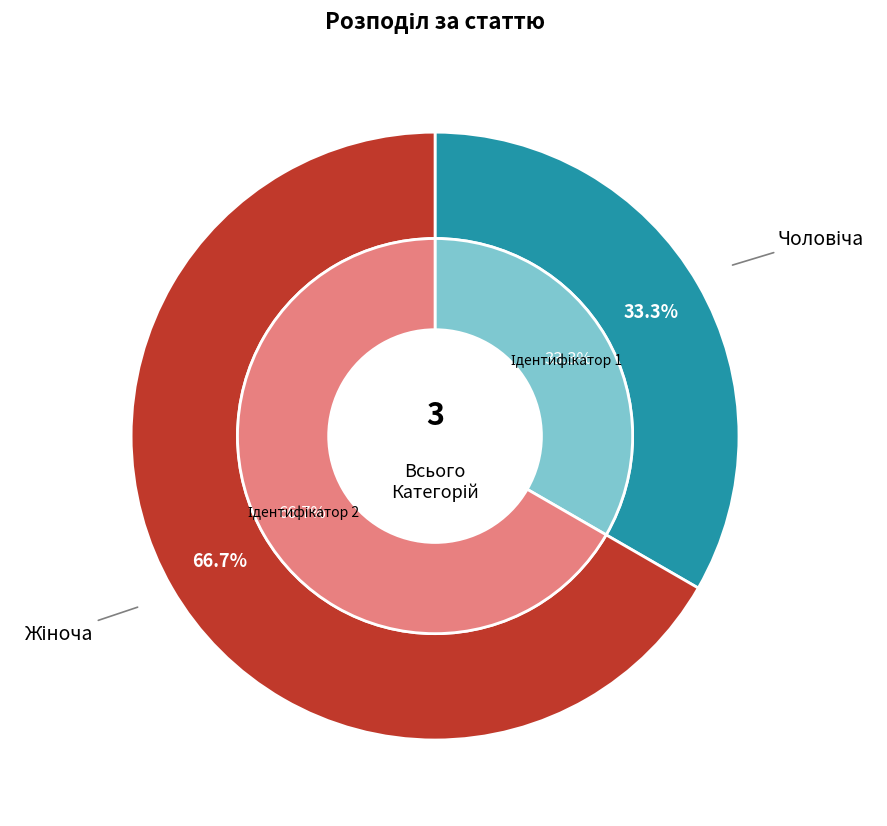

Do Жіноча and Чоловіча together represent more than half of the pie?

Yes